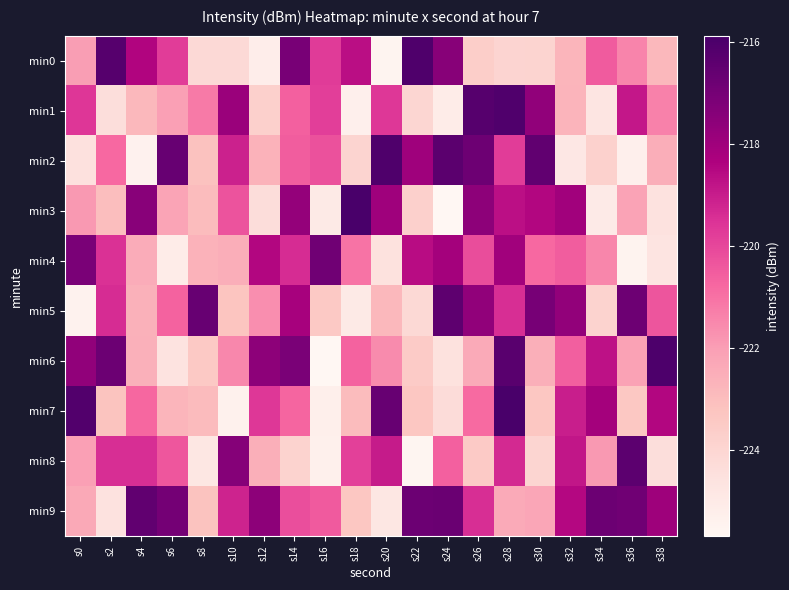

Reading right to left, transcribe all the data shown in this chart.

min0: s38=-222.8	s36=-221.4	s34=-220.5	s32=-222.7	s30=-223.9	s28=-223.9	s26=-223.6	s24=-217.4	s22=-216.1	s20=-225.5	s18=-218.7	s16=-219.7	s14=-217.1	s12=-225.2	s10=-224.2	s8=-224.2	s6=-219.8	s4=-218.4	s2=-216.2	s0=-222.0
min1: s38=-221.3	s36=-218.9	s34=-224.8	s32=-222.7	s30=-217.7	s28=-216.1	s26=-216.3	s24=-225.1	s22=-224.0	s20=-219.7	s18=-225.3	s16=-219.8	s14=-220.6	s12=-223.8	s10=-217.9	s8=-221.2	s6=-222.1	s4=-222.8	s2=-224.4	s0=-219.6
min2: s38=-222.5	s36=-225.3	s34=-223.8	s32=-224.9	s30=-216.5	s28=-219.8	s26=-216.8	s24=-216.4	s22=-218.0	s20=-216.1	s18=-223.9	s16=-220.3	s14=-220.5	s12=-222.6	s10=-219.1	s8=-223.2	s6=-216.7	s4=-225.4	s2=-220.8	s0=-224.5
min3: s38=-224.6	s36=-222.2	s34=-225.0	s32=-218.0	s30=-218.5	s28=-218.7	s26=-217.6	s24=-225.7	s22=-223.8	s20=-218.0	s18=-215.9	s16=-225.0	s14=-217.7	s12=-224.3	s10=-220.3	s8=-222.9	s6=-222.2	s4=-217.5	s2=-223.0	s0=-221.9
min4: s38=-224.7	s36=-225.5	s34=-221.5	s32=-220.5	s30=-220.8	s28=-218.0	s26=-220.1	s24=-218.1	s22=-218.6	s20=-224.6	s18=-221.0	s16=-216.9	s14=-219.4	s12=-218.5	s10=-222.5	s8=-222.6	s6=-225.1	s4=-222.4	s2=-219.5	s0=-217.1
min5: s38=-220.4	s36=-216.8	s34=-223.9	s32=-217.7	s30=-217.0	s28=-219.4	s26=-217.7	s24=-216.5	s22=-224.1	s20=-222.9	s18=-225.0	s16=-223.5	s14=-218.2	s12=-221.6	s10=-223.3	s8=-216.7	s6=-220.7	s4=-222.6	s2=-219.4	s0=-225.4
min6: s38=-216.0	s36=-222.1	s34=-218.7	s32=-220.6	s30=-222.5	s28=-216.3	s26=-222.4	s24=-224.6	s22=-223.5	s20=-221.6	s18=-220.6	s16=-225.7	s14=-217.1	s12=-217.6	s10=-221.5	s8=-223.5	s6=-224.6	s4=-222.6	s2=-216.8	s0=-217.7
min7: s38=-218.5	s36=-223.4	s34=-218.1	s32=-219.0	s30=-223.3	s28=-215.9	s26=-220.9	s24=-224.3	s22=-223.4	s20=-216.7	s18=-223.0	s16=-225.2	s14=-220.7	s12=-219.7	s10=-225.4	s8=-222.9	s6=-222.7	s4=-220.8	s2=-223.2	s0=-216.1
min8: s38=-224.4	s36=-216.4	s34=-221.9	s32=-218.8	s30=-224.0	s28=-219.3	s26=-223.5	s24=-220.6	s22=-225.6	s20=-219.0	s18=-219.8	s16=-225.3	s14=-223.9	s12=-222.5	s10=-217.4	s8=-224.8	s6=-220.4	s4=-219.4	s2=-219.4	s0=-222.1
min9: s38=-218.0	s36=-216.9	s34=-216.8	s32=-218.5	s30=-222.3	s28=-222.4	s26=-219.4	s24=-216.7	s22=-216.8	s20=-224.8	s18=-223.3	s16=-220.5	s14=-220.2	s12=-217.6	s10=-219.2	s8=-223.2	s6=-217.0	s4=-216.5	s2=-224.6	s0=-222.3